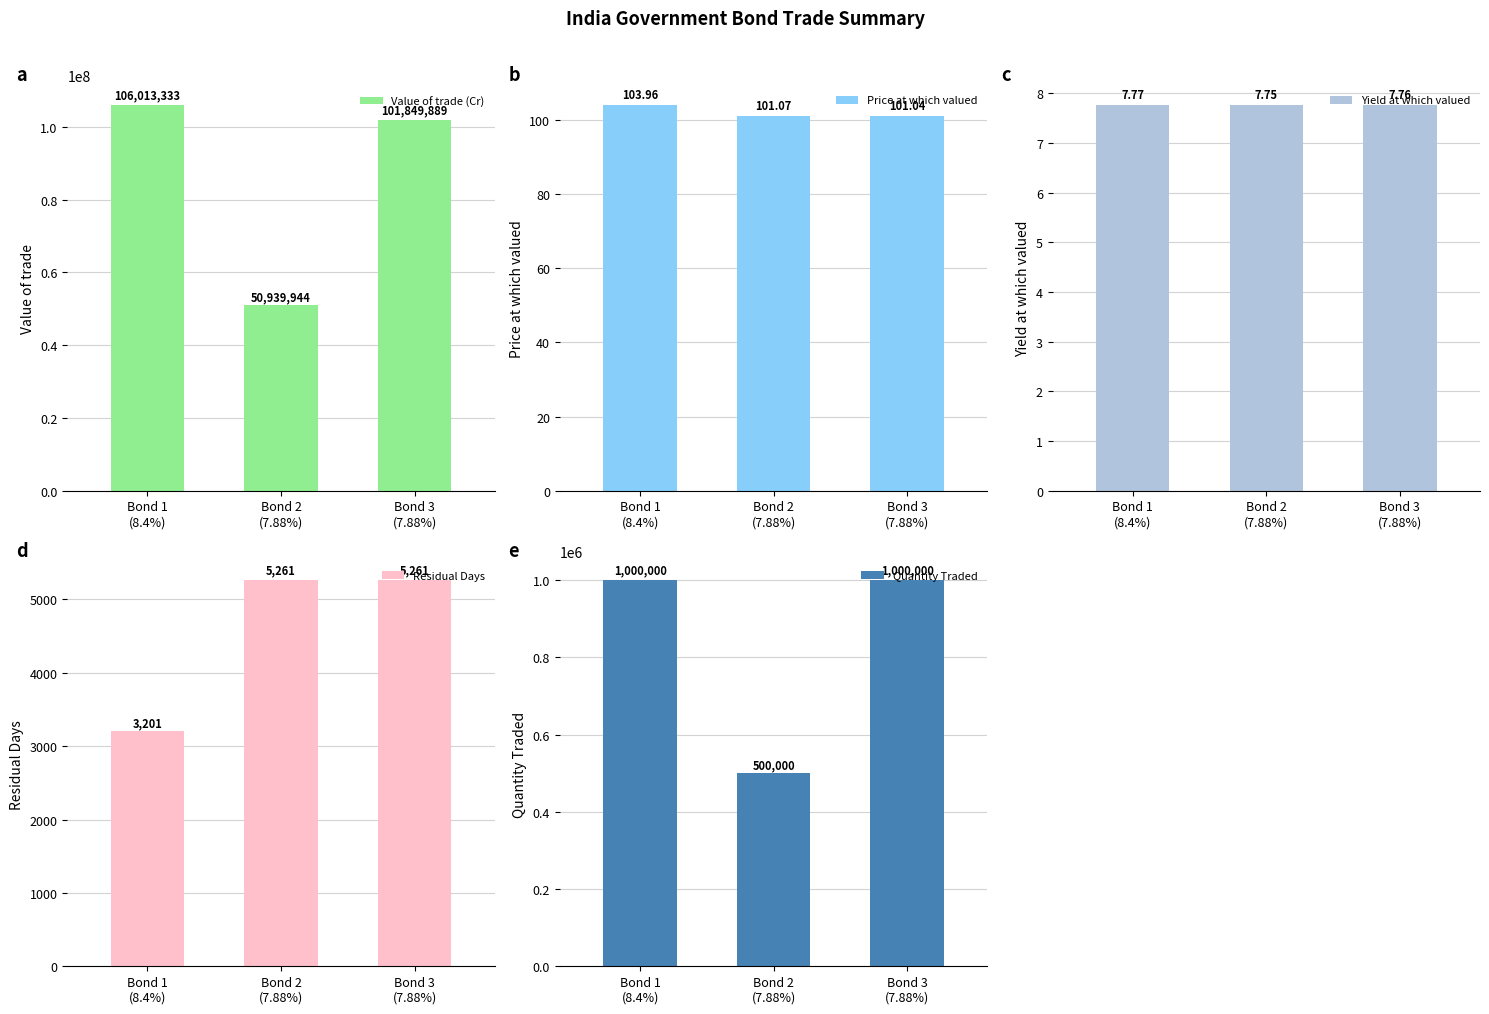

What is the total value across all series at Bond 1
(8.4%)?

107016646.0